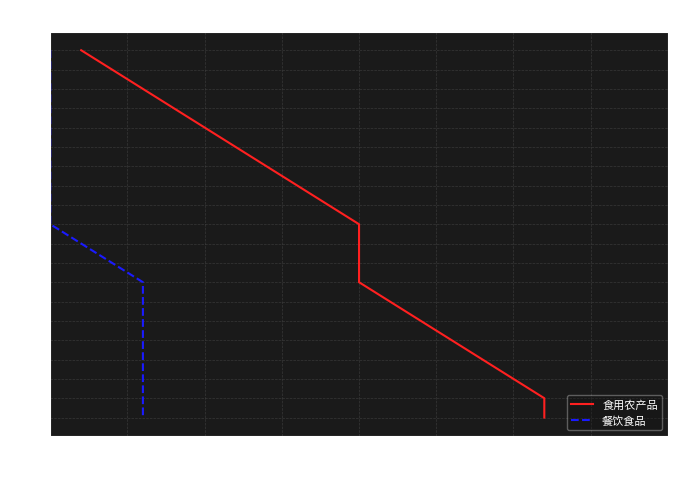

Does the chart display data point markers on the line(s)?

No